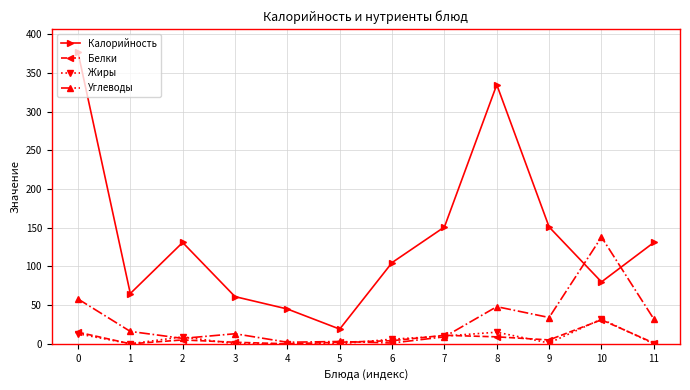

Where is Углеводы nearest to the value 69?

0